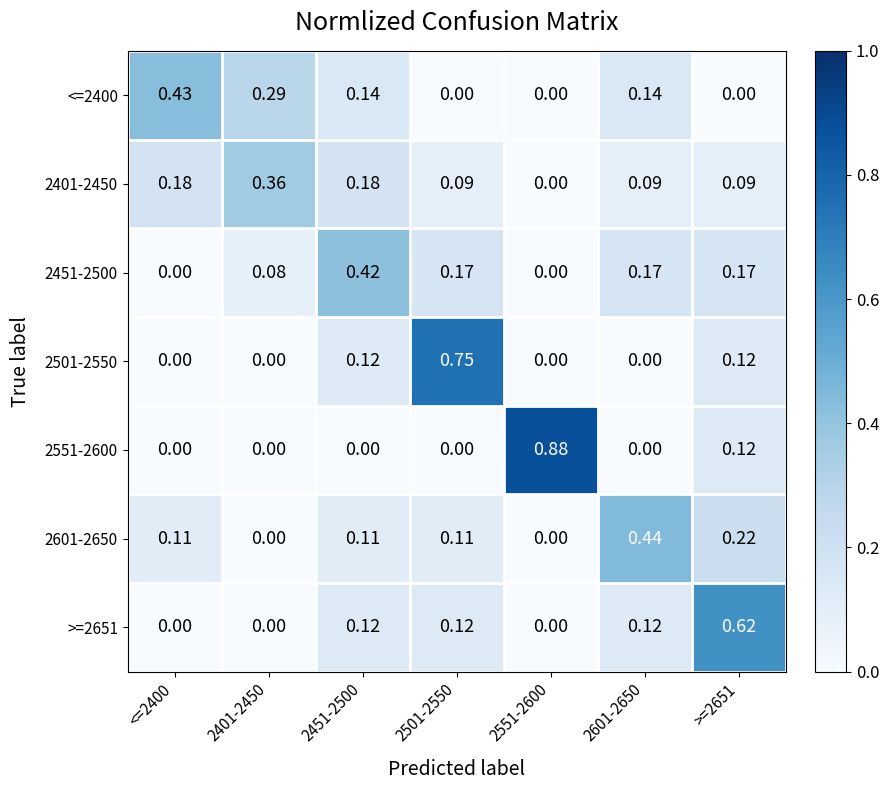

How many data points does each series have?

7